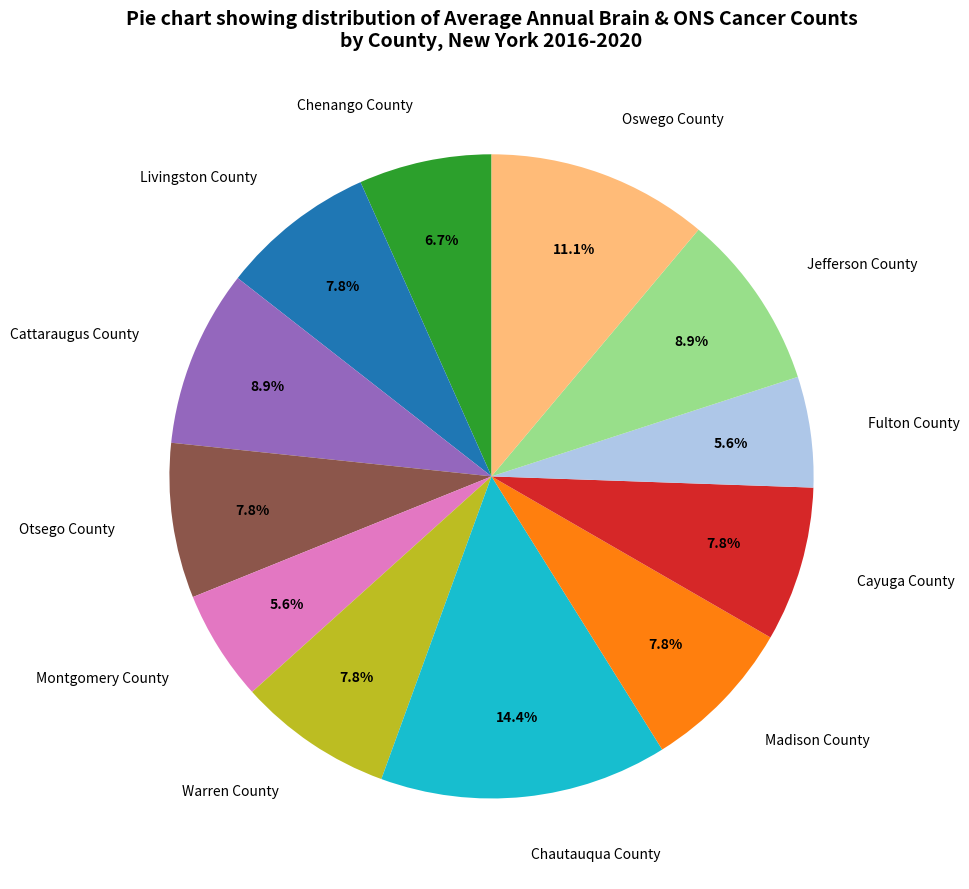

Does Oswego County represent more than half of the total?

No